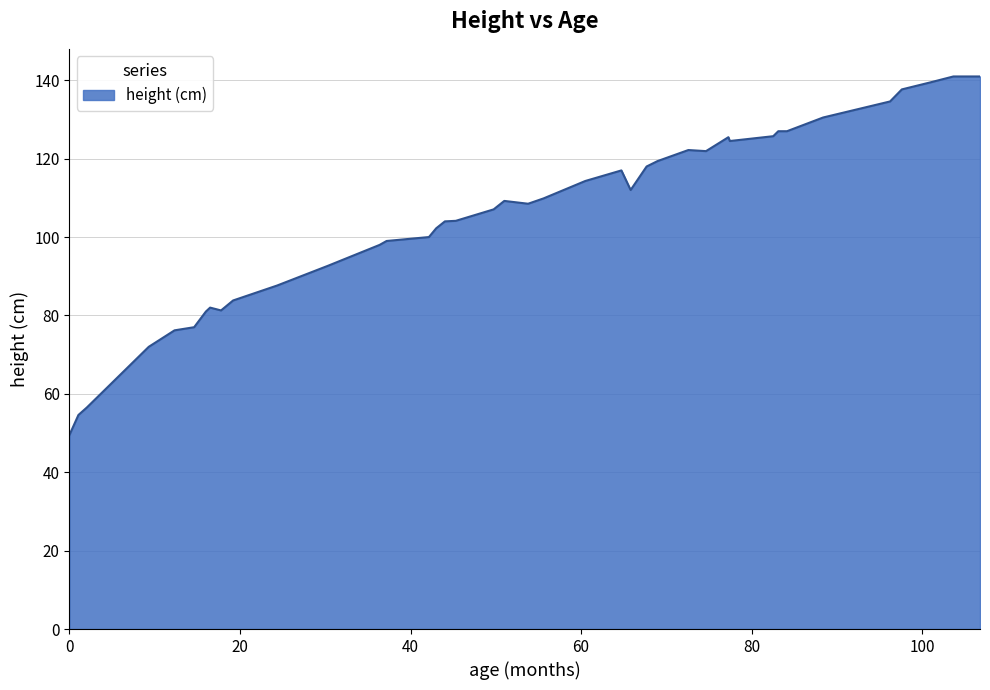

What is the maximum value shown in the chart?

141.0